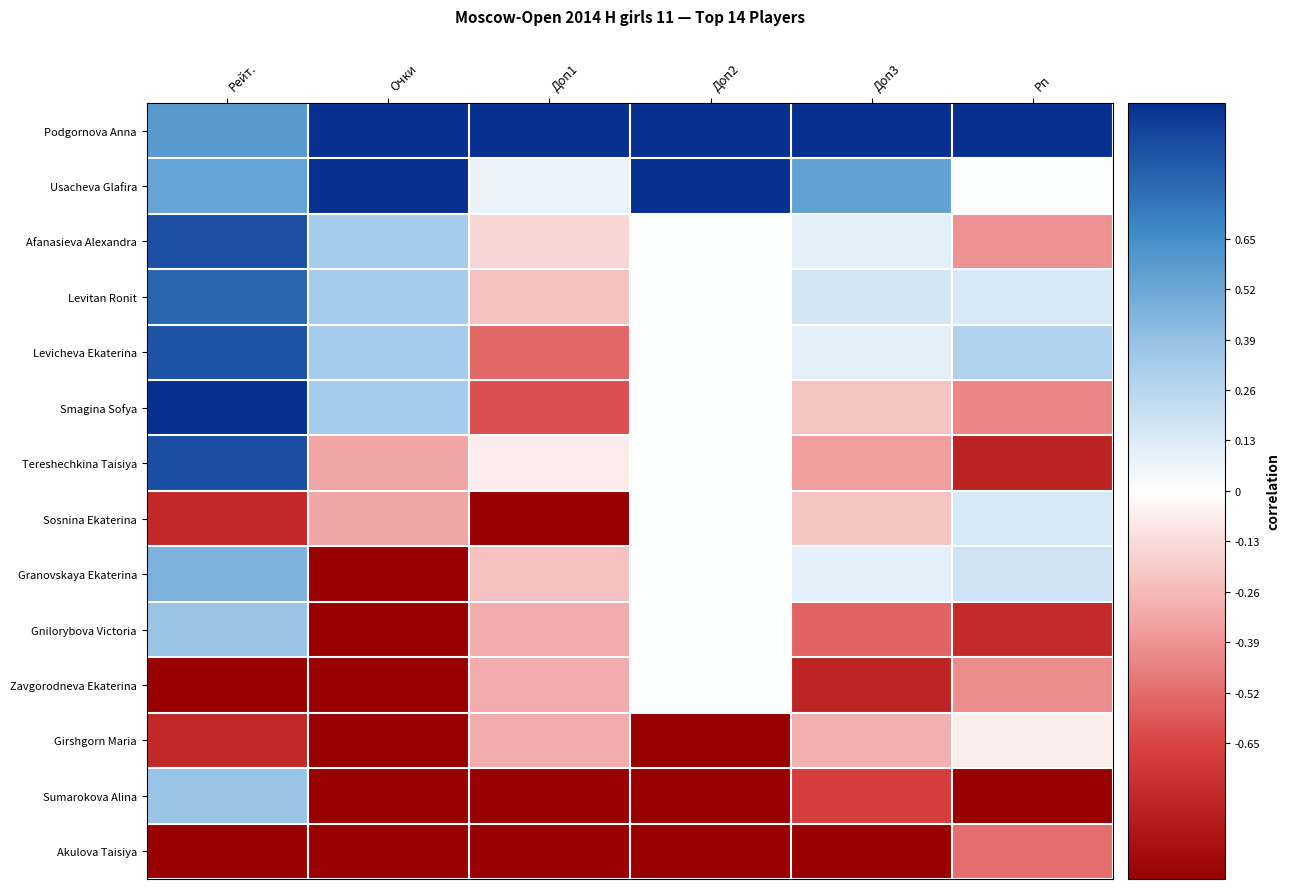

Reading right to left, transcribe all the data shown in this chart.

Podgornova Anna: Рп=1.0	Доп3=1.0	Доп2=1.0	Доп1=1.0	Очки=1.0	Рейт.=0.6
Usacheva Glafira: Рп=0.0	Доп3=0.5	Доп2=1.0	Доп1=0.1	Очки=1.0	Рейт.=0.5
Afanasieva Alexandra: Рп=-0.4	Доп3=0.1	Доп2=0.0	Доп1=-0.2	Очки=0.3	Рейт.=0.9
Levitan Ronit: Рп=0.1	Доп3=0.2	Доп2=0.0	Доп1=-0.2	Очки=0.3	Рейт.=0.8
Levicheva Ekaterina: Рп=0.3	Доп3=0.1	Доп2=0.0	Доп1=-0.5	Очки=0.3	Рейт.=0.9
Smagina Sofya: Рп=-0.4	Доп3=-0.2	Доп2=0.0	Доп1=-0.6	Очки=0.3	Рейт.=1.0
Tereshechkina Taisiya: Рп=-0.8	Доп3=-0.4	Доп2=0.0	Доп1=-0.1	Очки=-0.3	Рейт.=0.9
Sosnina Ekaterina: Рп=0.1	Доп3=-0.2	Доп2=0.0	Доп1=-1.0	Очки=-0.3	Рейт.=-0.8
Granovskaya Ekaterina: Рп=0.2	Доп3=0.1	Доп2=0.0	Доп1=-0.2	Очки=-1.0	Рейт.=0.5
Gnilorybova Victoria: Рп=-0.8	Доп3=-0.5	Доп2=0.0	Доп1=-0.3	Очки=-1.0	Рейт.=0.4
Zavgorodneva Ekaterina: Рп=-0.4	Доп3=-0.8	Доп2=0.0	Доп1=-0.3	Очки=-1.0	Рейт.=-1.0
Girshgorn Maria: Рп=-0.1	Доп3=-0.3	Доп2=-1.0	Доп1=-0.3	Очки=-1.0	Рейт.=-0.8
Sumarokova Alina: Рп=-1.0	Доп3=-0.7	Доп2=-1.0	Доп1=-1.0	Очки=-1.0	Рейт.=0.4
Akulova Taisiya: Рп=-0.5	Доп3=-1.0	Доп2=-1.0	Доп1=-1.0	Очки=-1.0	Рейт.=-1.0